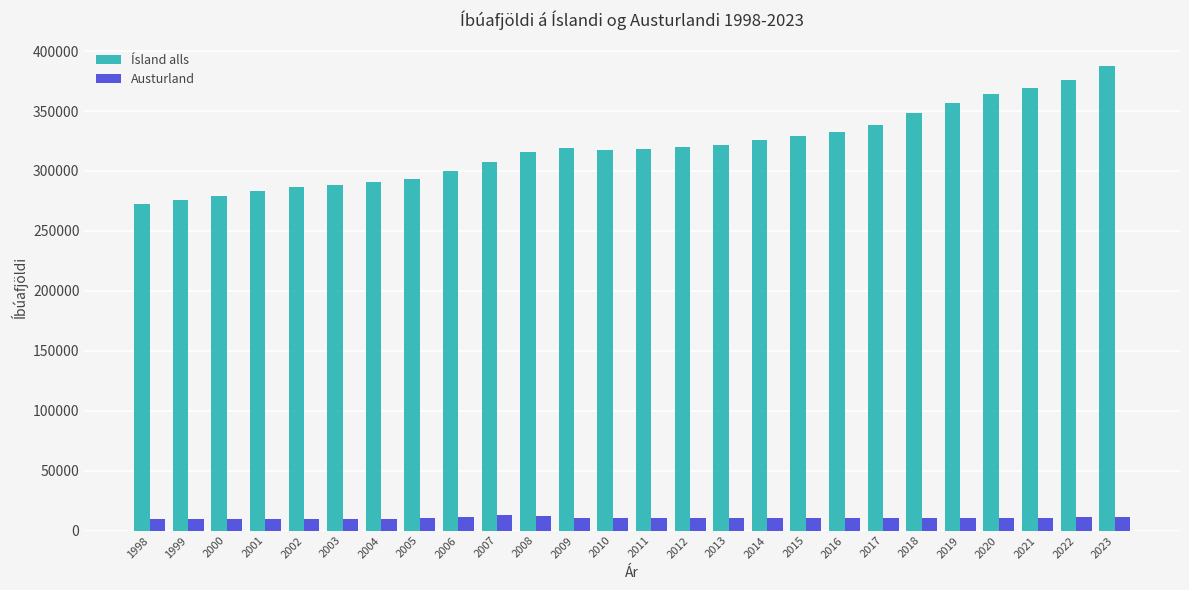

What are all the series names shown in the legend?

Ísland alls, Austurland